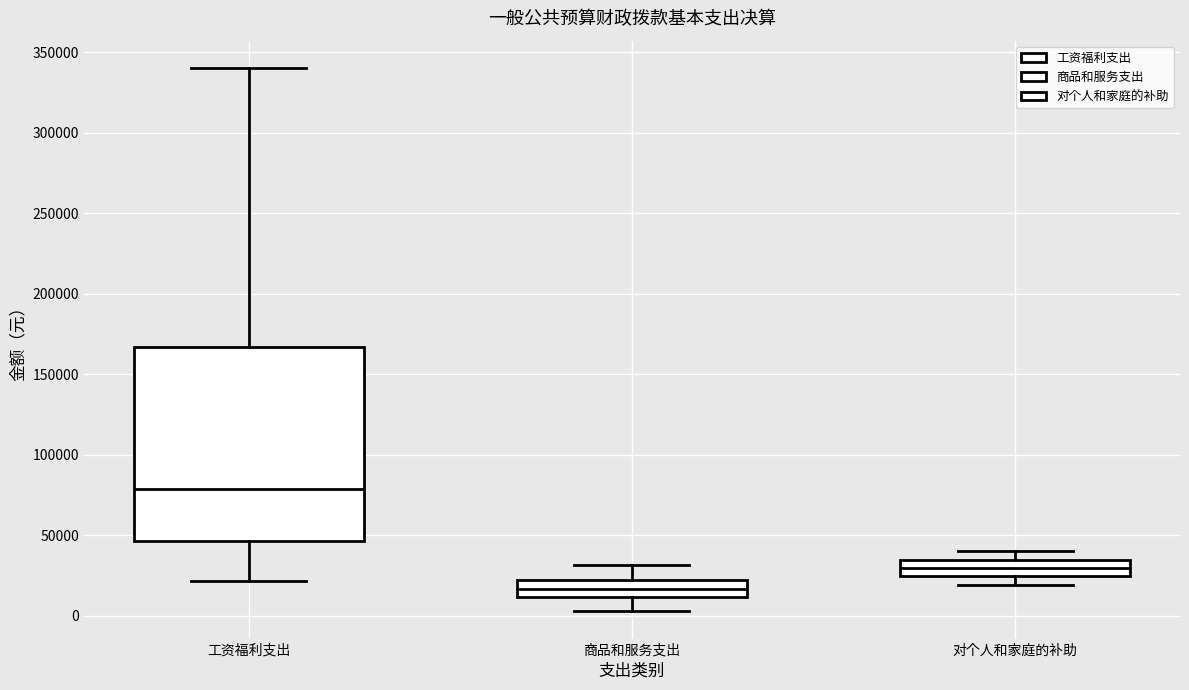

Where does the upper whisker of the box for 工资福利支出 end on the y-axis? The values are not printed on the chart, so give them approximately, as read against the axis.

340000